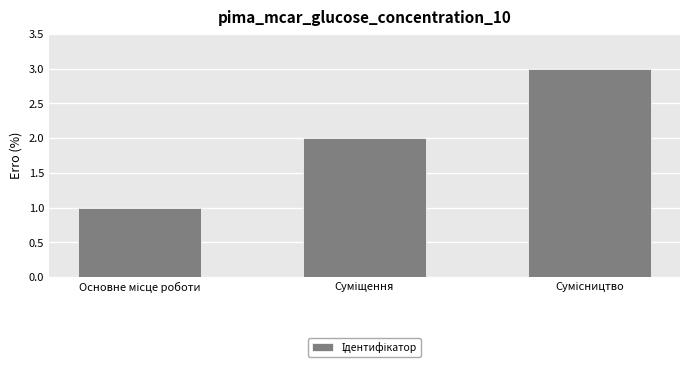

What is the sum of all values?

6